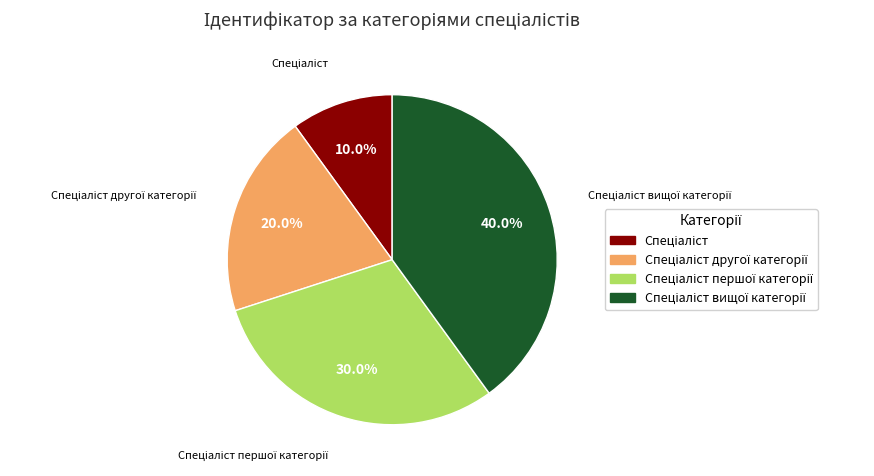

Is there a majority slice in this chart?

No